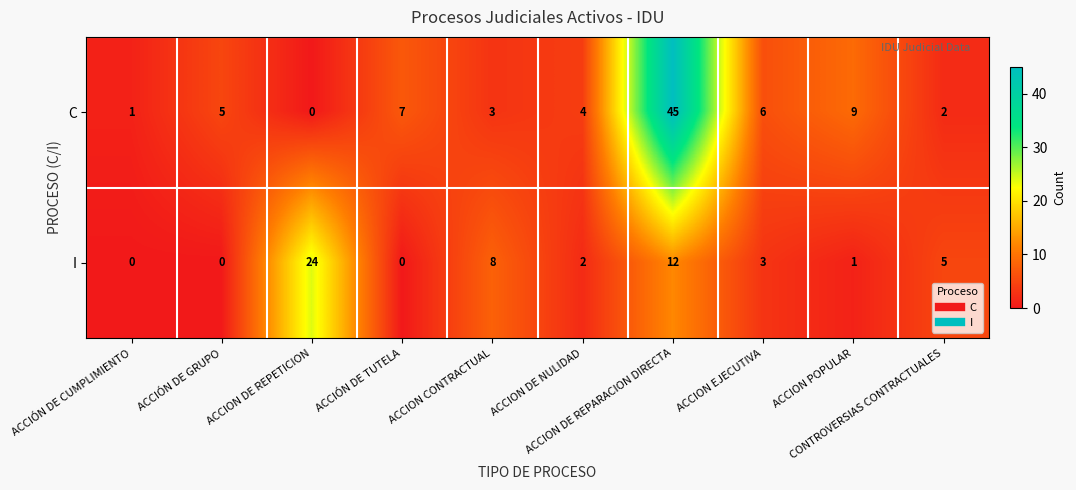

Rank the series by their maximum value, from highest to lowest.

C, I